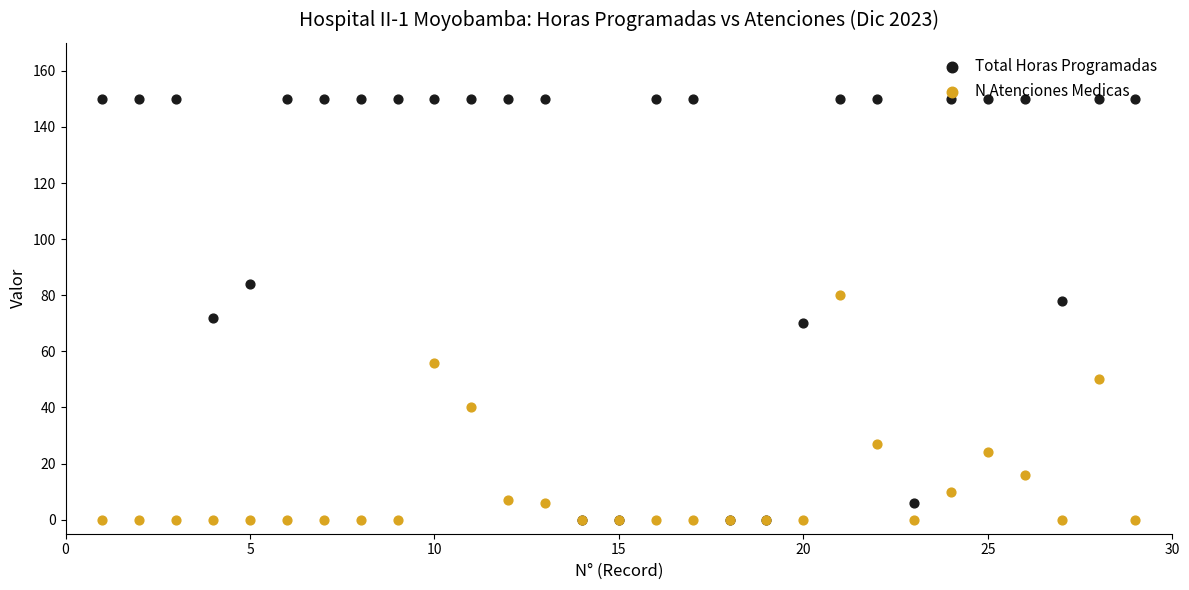

At how many categories does at least one series exceed 62?

24